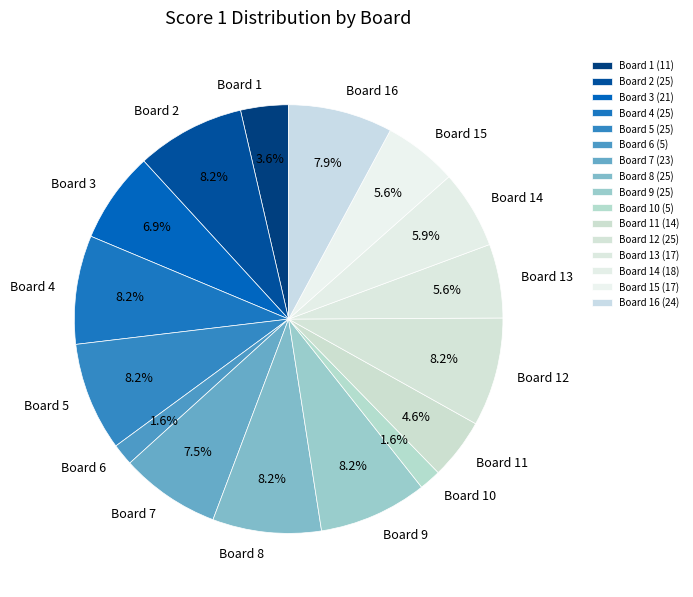

What percentage do Board 3 and Board 11 together represent?

11.5%